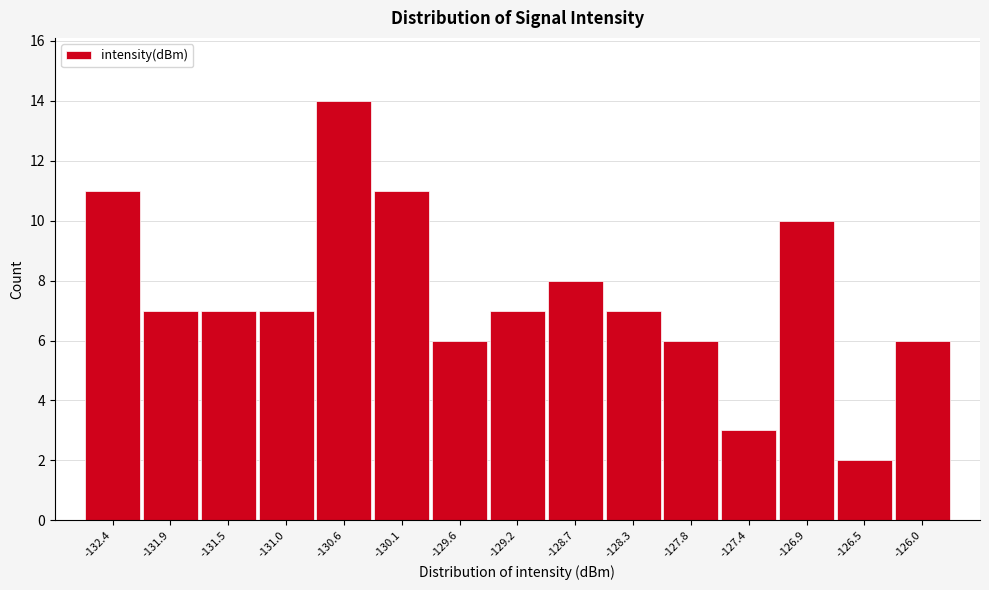

Reading left to right, extract all data points from this chart.

-132.4=11	-131.9=7	-131.5=7	-131.0=7	-130.6=14	-130.1=11	-129.6=6	-129.2=7	-128.7=8	-128.3=7	-127.8=6	-127.4=3	-126.9=10	-126.5=2	-126.0=6